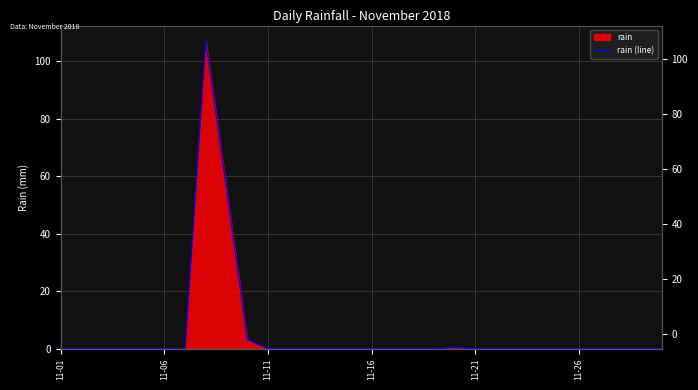

Count the number of categories in the chart.

30